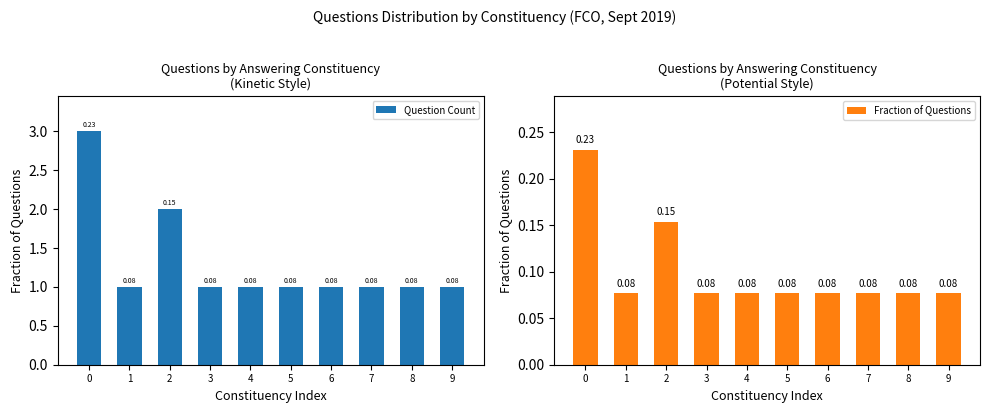

At 0, list the series in order from largest to smallest.

Question Count, Fraction of Questions